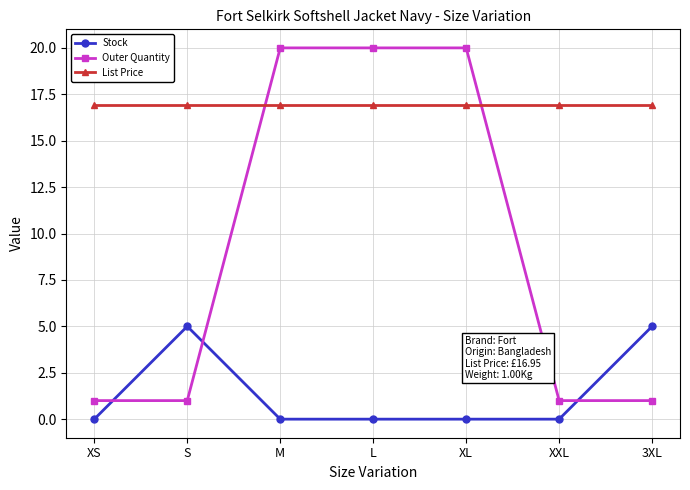

Count the number of categories in the chart.

7